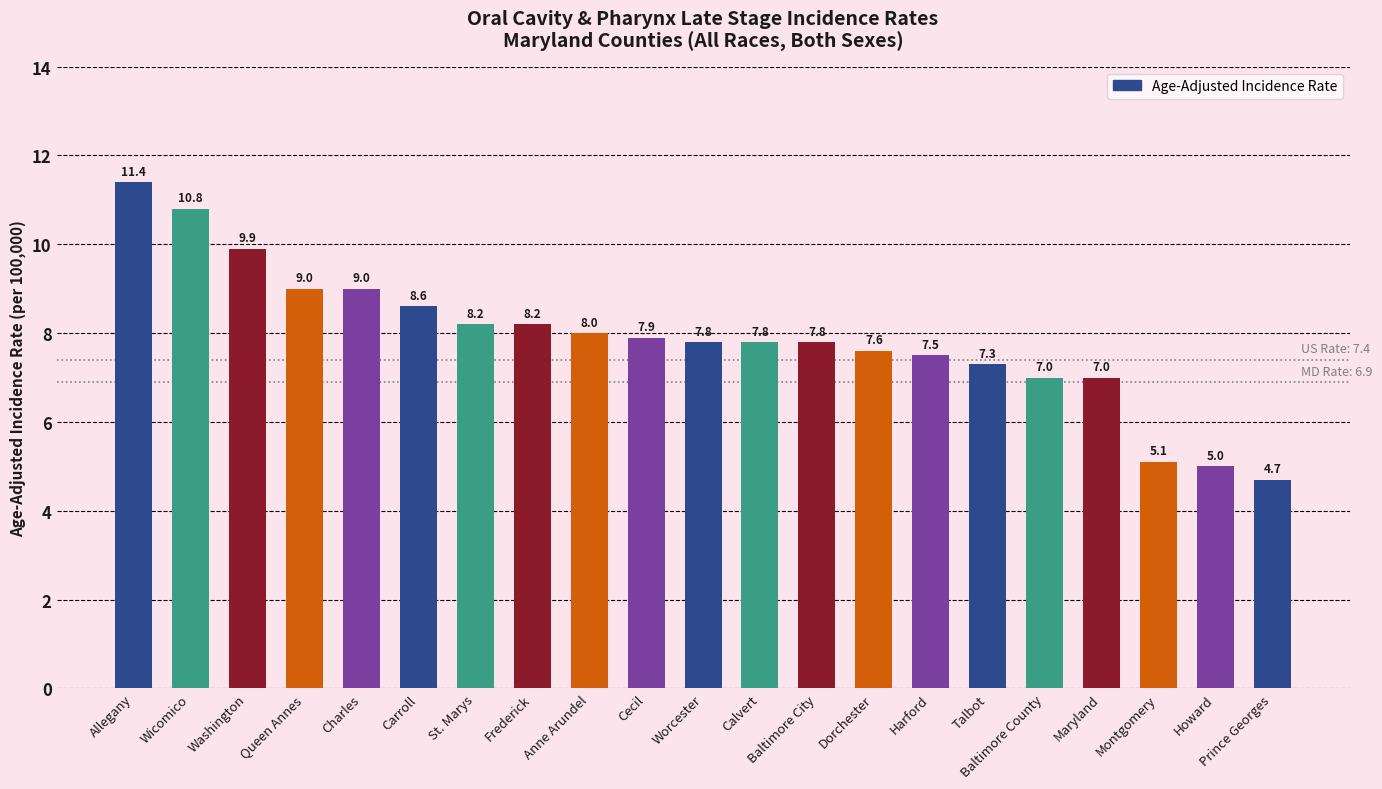

The chart shows a value of 8.0 at Anne Arundel. True or false?

True